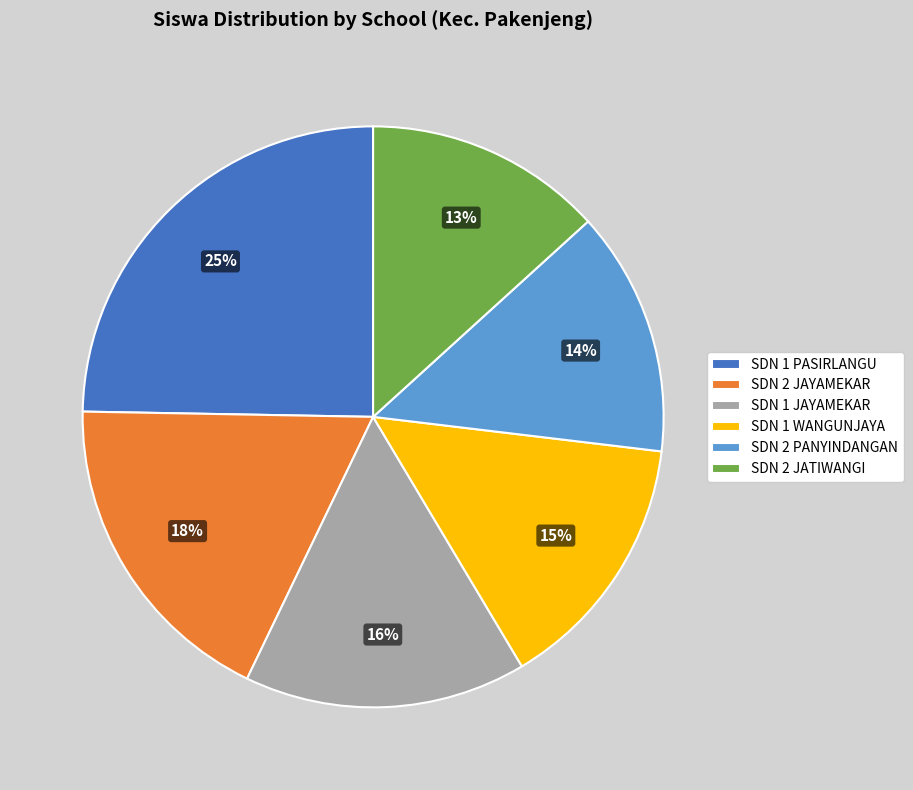

To the nearest percent, what portion does SDN 1 WANGUNJAYA represent?

15%